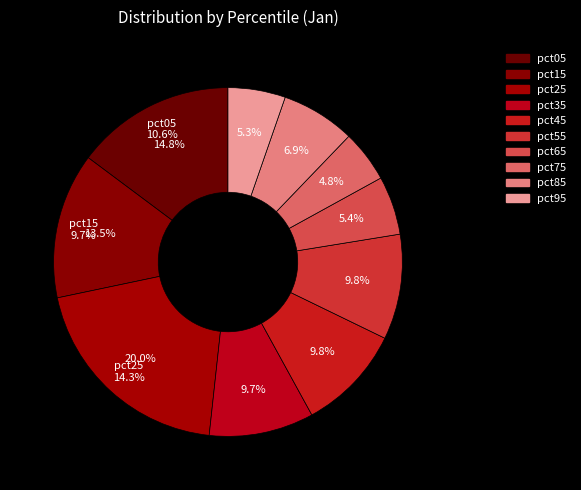

True or false: pct75 accounts for 1% of the total.

False